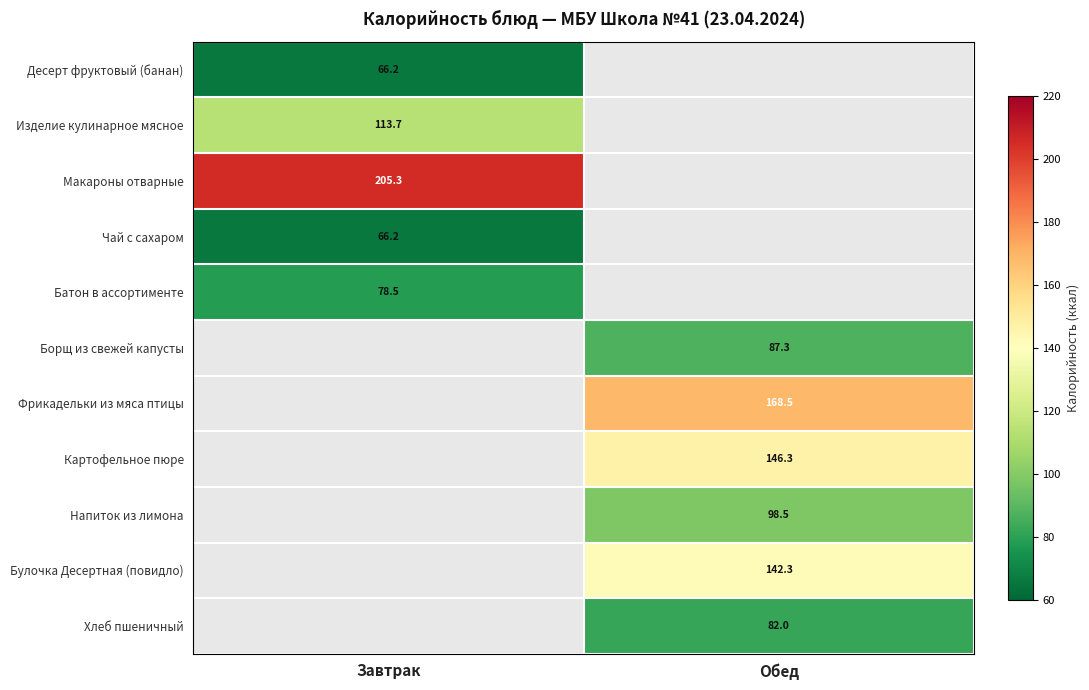

What is the smallest value displayed?

66.2